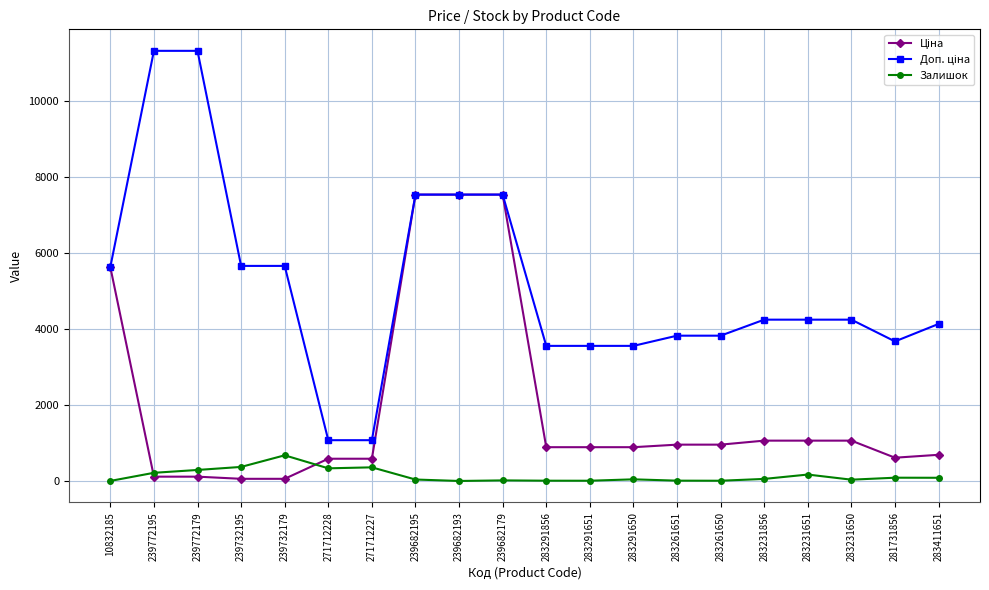

What is the total value across all series at 271712227?

2019.4